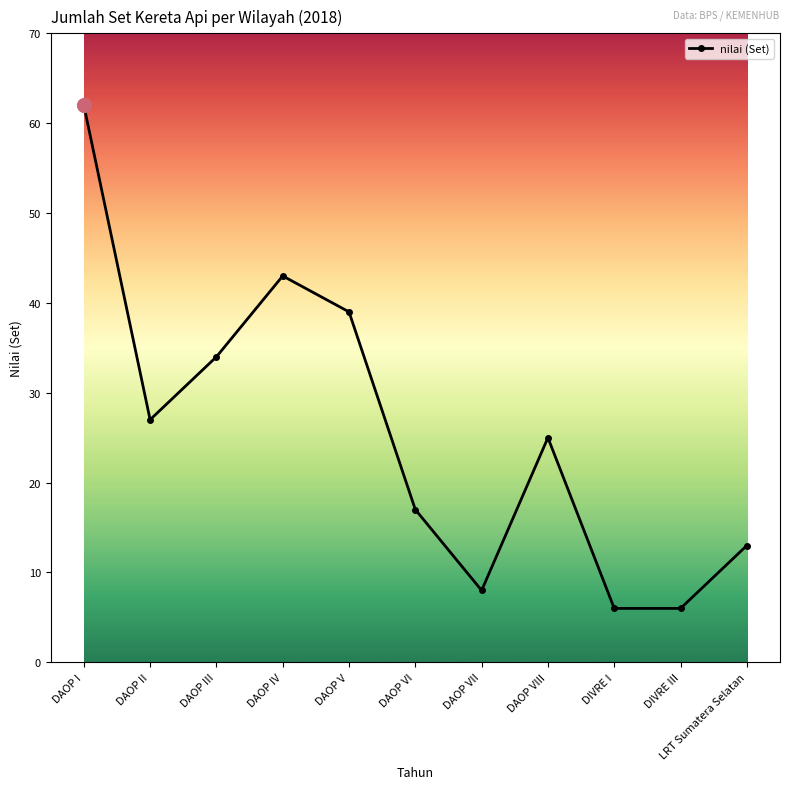

What is the difference between the second highest and second lowest values?

37